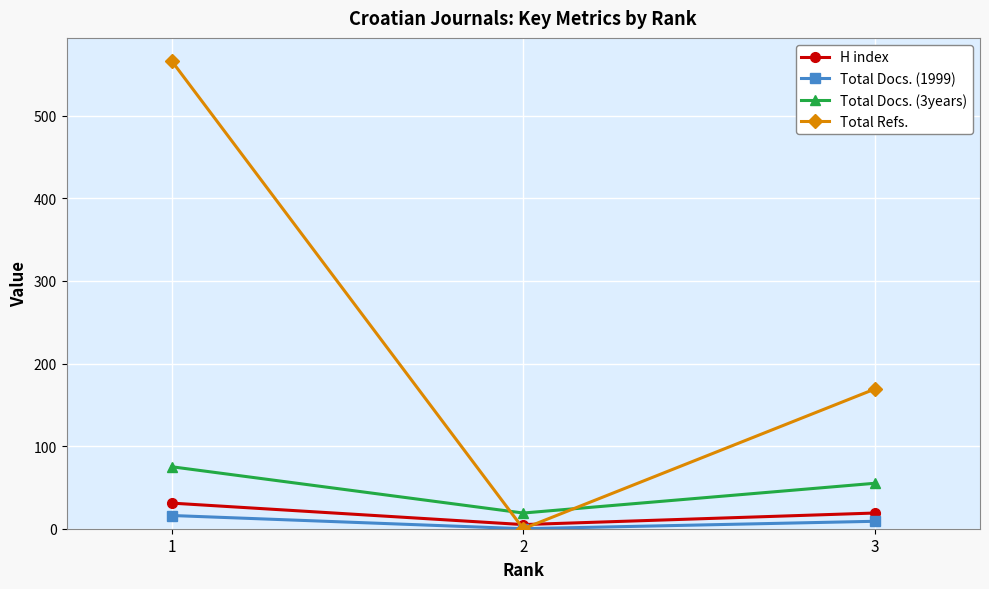

Reading left to right, list all the values displayed in this chart.

H index: 31	5	19
Total Docs. (1999): 16	0	9
Total Docs. (3years): 75	19	55
Total Refs.: 566	0	169